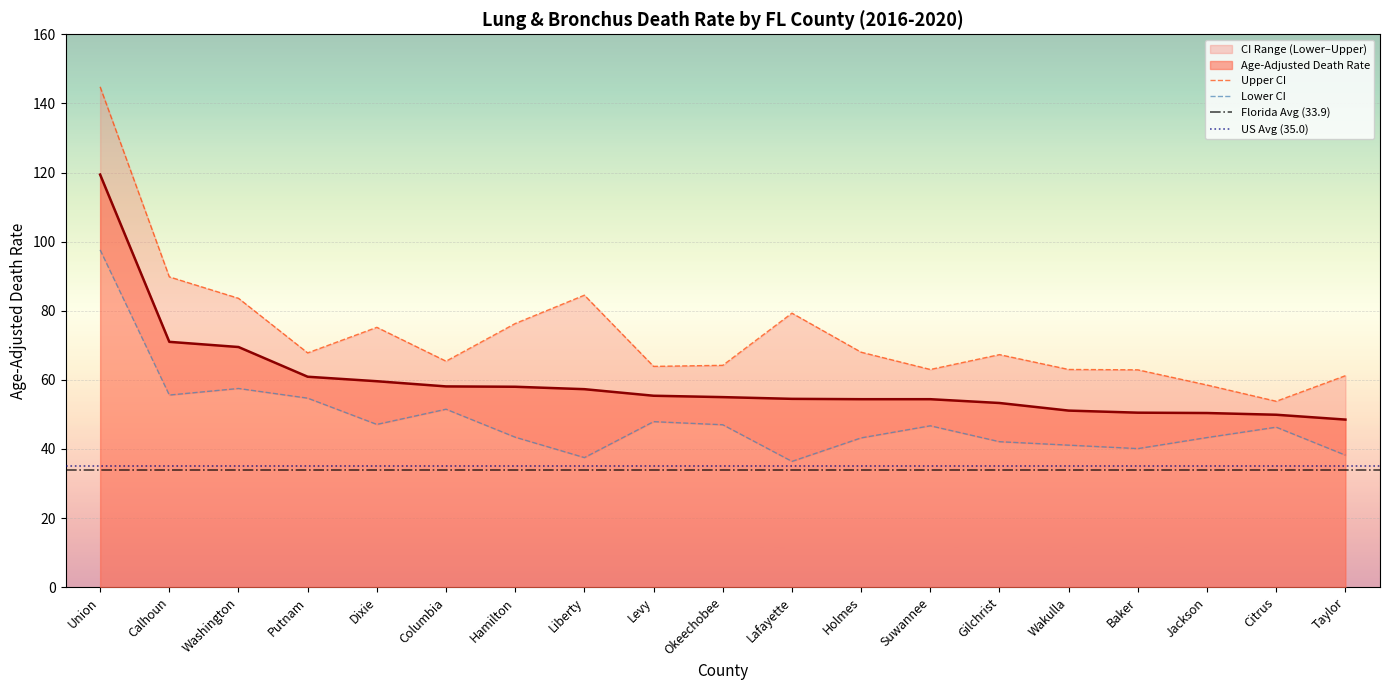

Reading left to right, extract all data points from this chart.

Age-Adjusted Death Rate: 119.4	71.0	69.5	60.9	59.6	58.1	58.0	57.3	55.4	55.0	54.5	54.4	54.4	53.3	51.1	50.5	50.4	49.9	48.5
Upper CI (Rate): 144.8	89.8	83.6	67.8	75.2	65.4	76.3	84.5	63.9	64.2	79.3	68.0	63.0	67.3	63.0	62.9	58.5	53.8	61.2
Lower CI (Rate): 97.6	55.6	57.5	54.7	47.1	51.5	43.4	37.5	47.9	47.0	36.4	43.2	46.7	42.1	41.1	40.1	43.3	46.3	38.2